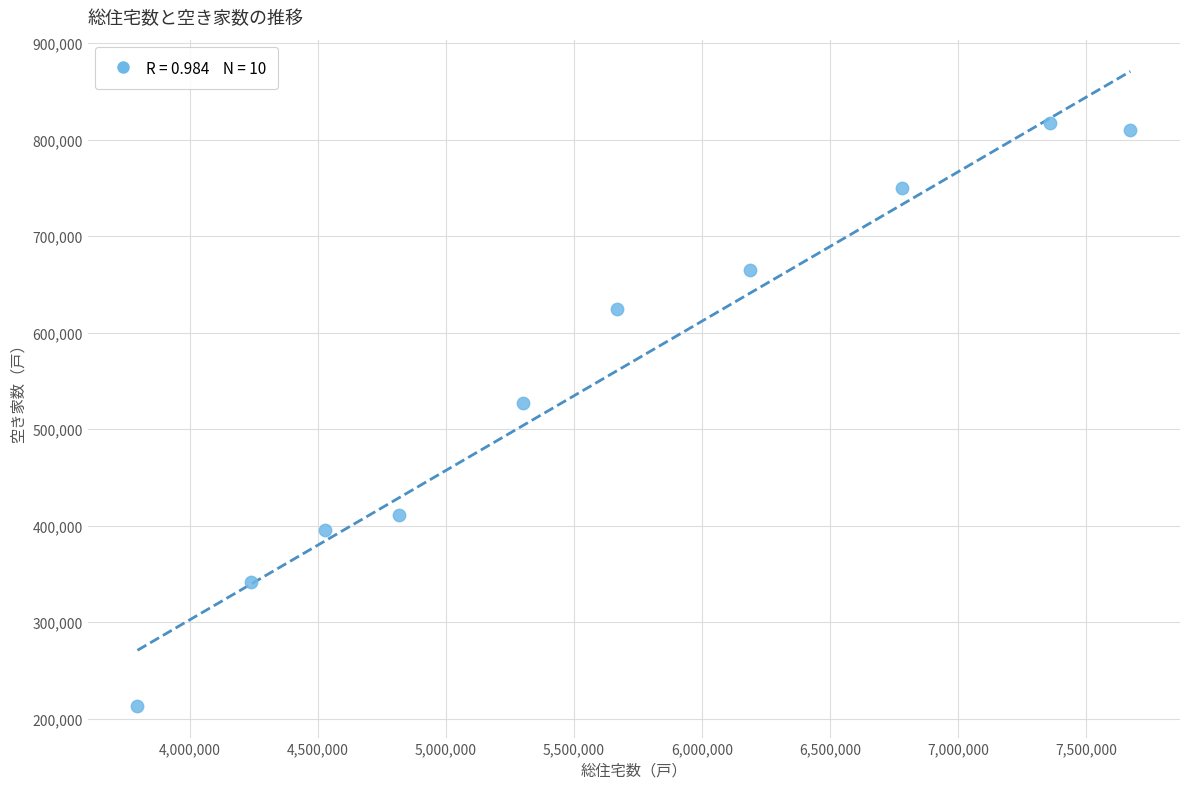

What Y value in the scatter plot is closest to 515250?

527100